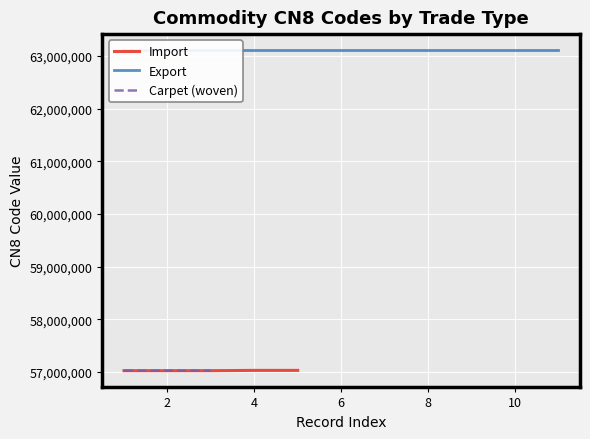

True or false: there are more than 0 points higher than both neighbors.

False